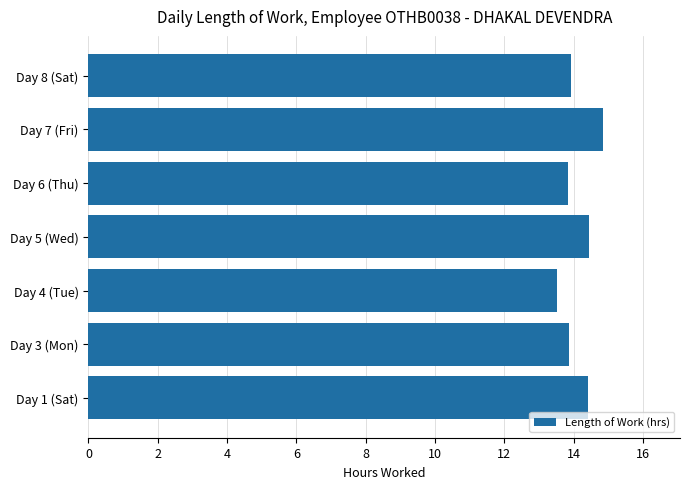

Which label corresponds to the largest value in the chart?

Day 7 (Fri)